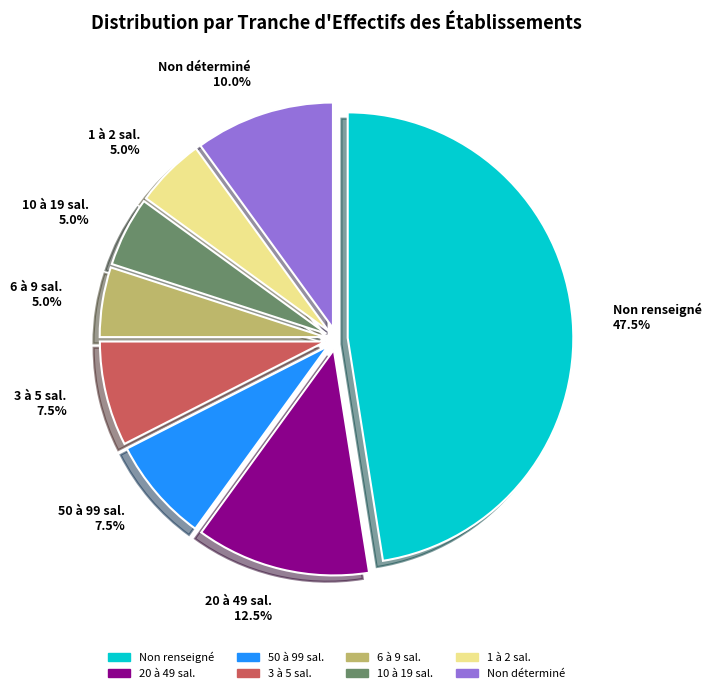

How many slices are in this pie chart?

8